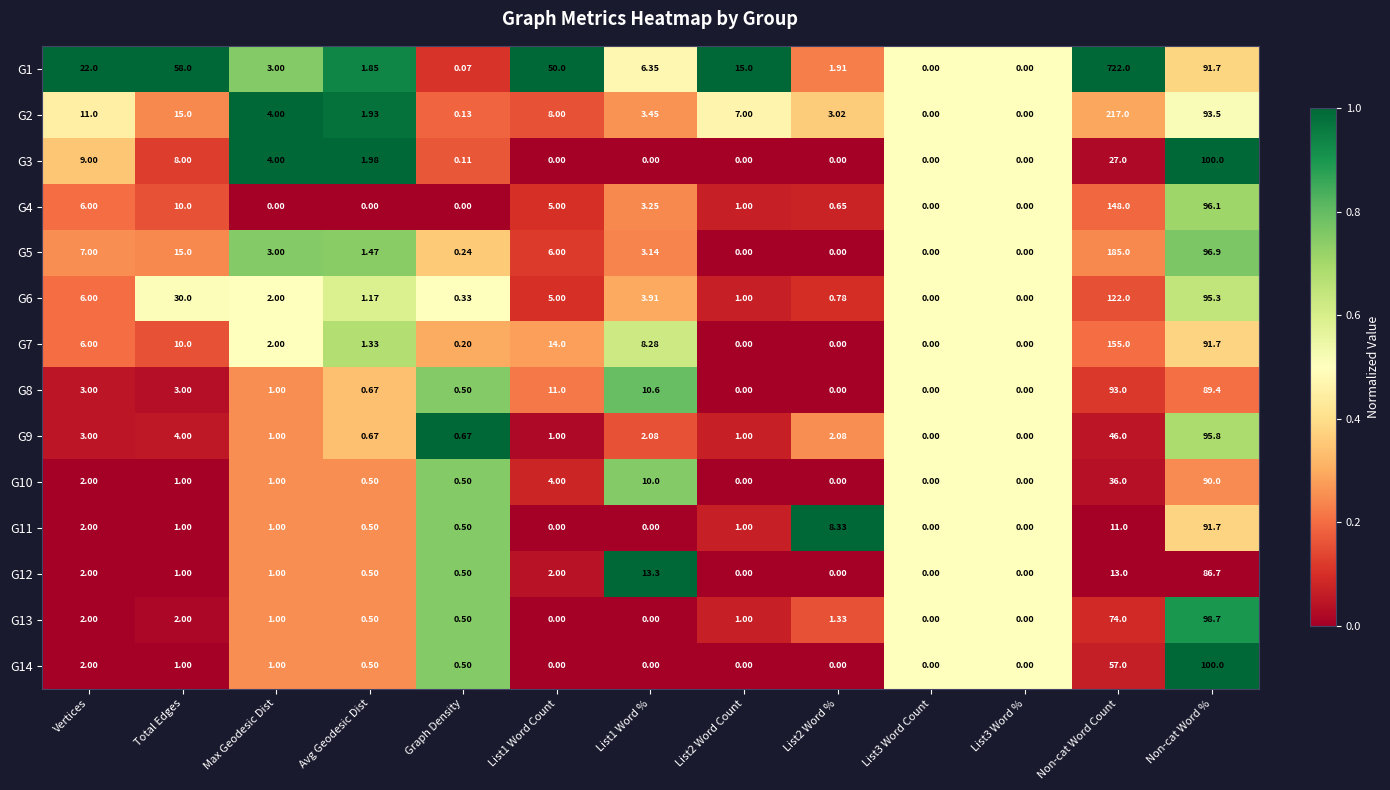

Which label corresponds to the largest value in the chart?

Non-cat Word Count